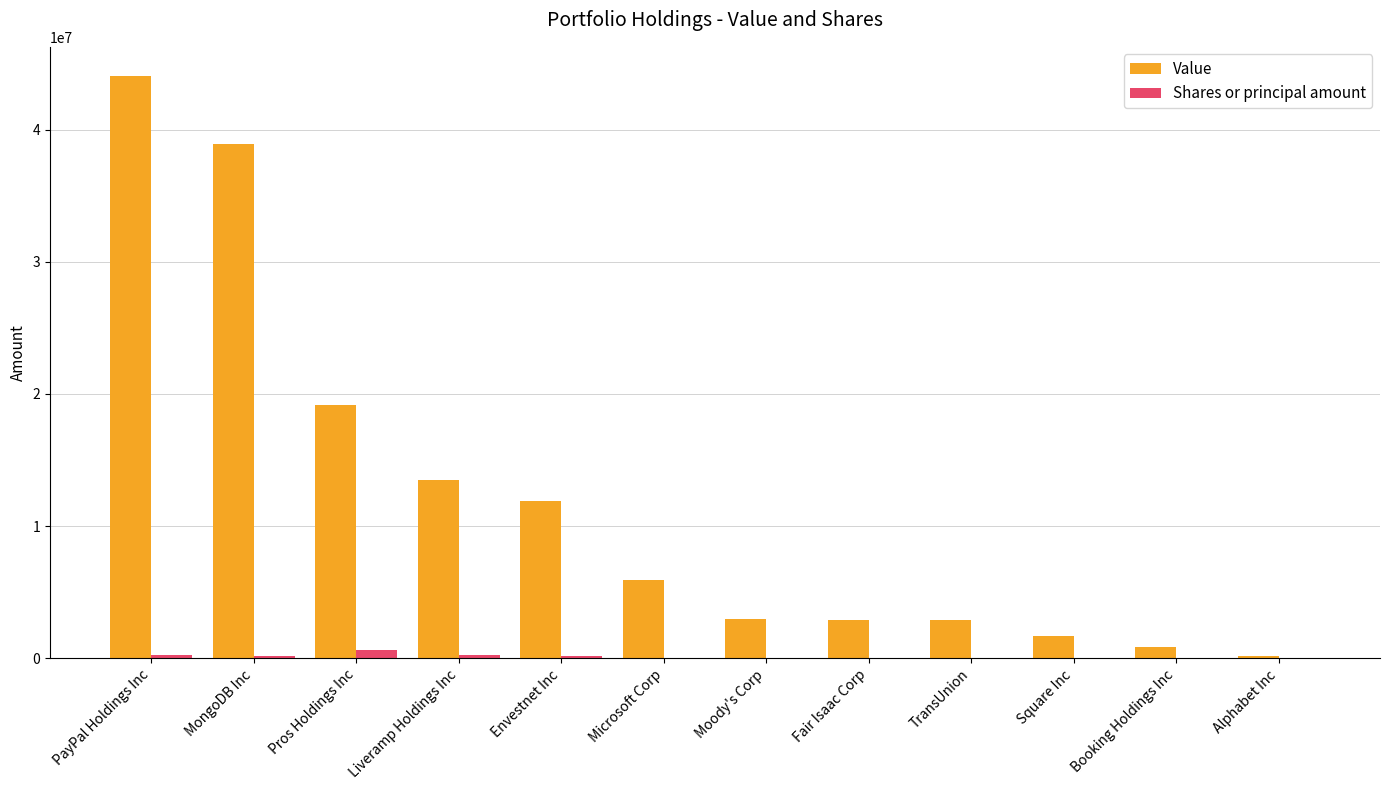

How many groups of bars are there?

12